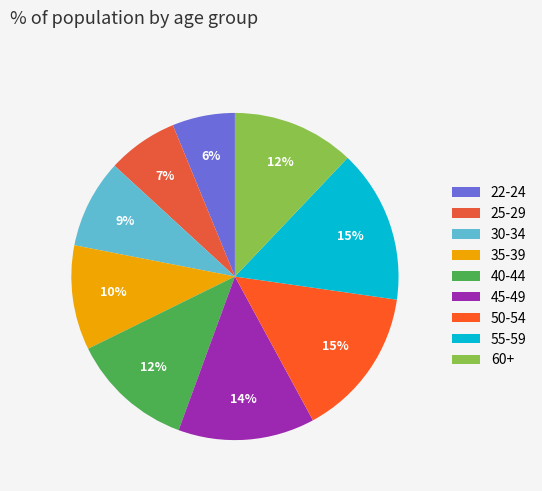

Approximately how many times larger is the value at 30-34 compared to 55-59?

0.6